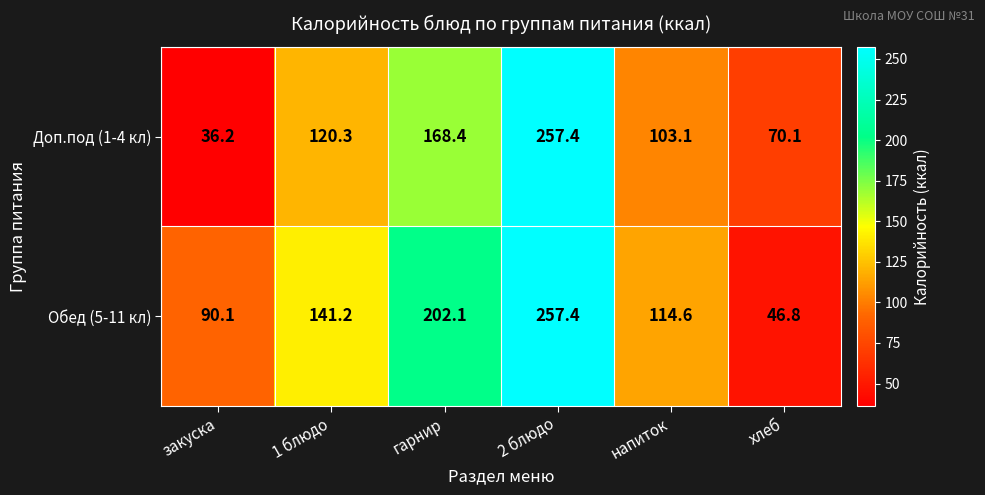

Reading left to right, list all the values displayed in this chart.

Доп.под (1-4 кл): закуска=36.2	1 блюдо=120.3	гарнир=168.4	2 блюдо=257.4	напиток=103.1	хлеб=70.1
Обед (5-11 кл): закуска=90.1	1 блюдо=141.2	гарнир=202.1	2 блюдо=257.4	напиток=114.6	хлеб=46.8